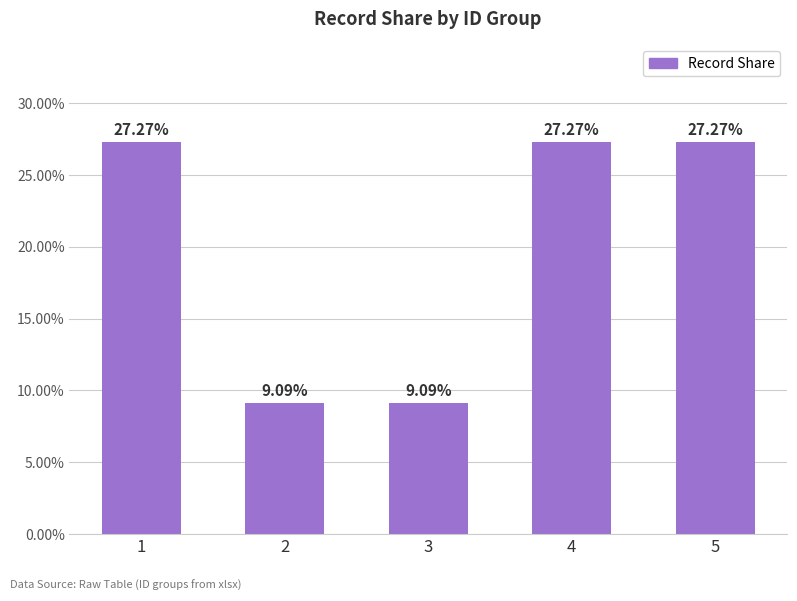

What is the greatest value displayed?

27.3